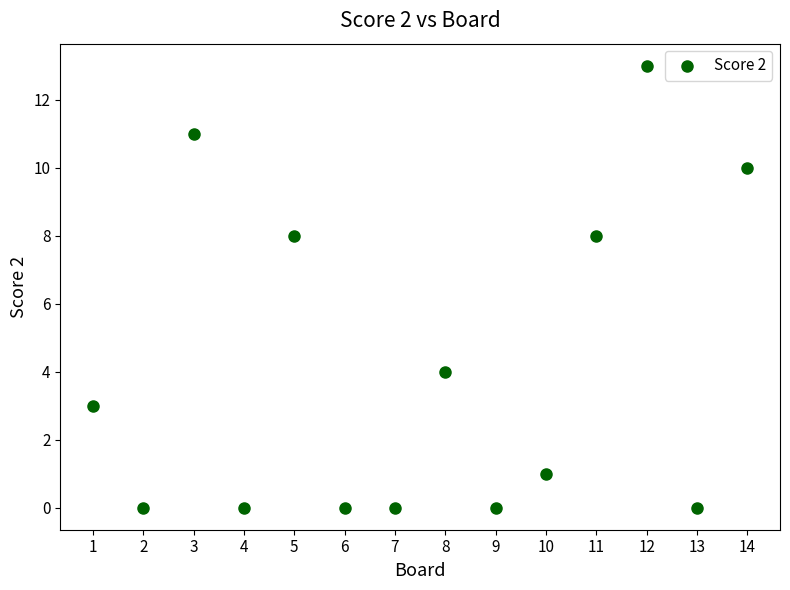

What is the range of Y values (max minus min)?

13